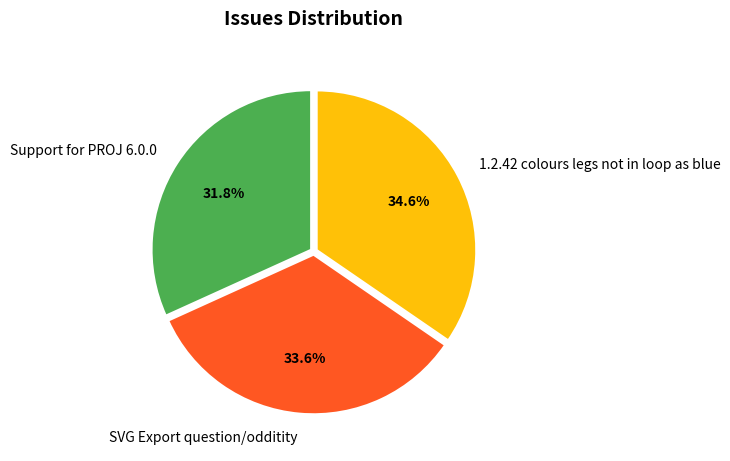

Is there any slice that represents more than half of the pie?

No